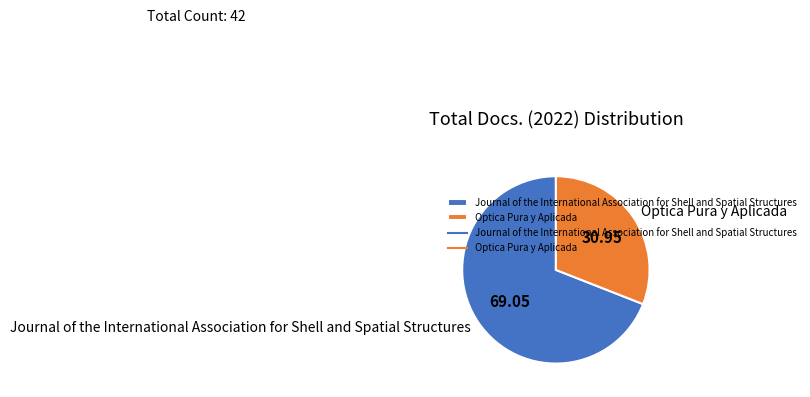

Which slice is the largest?

Journal of the International Association for Shell and Spatial Structures